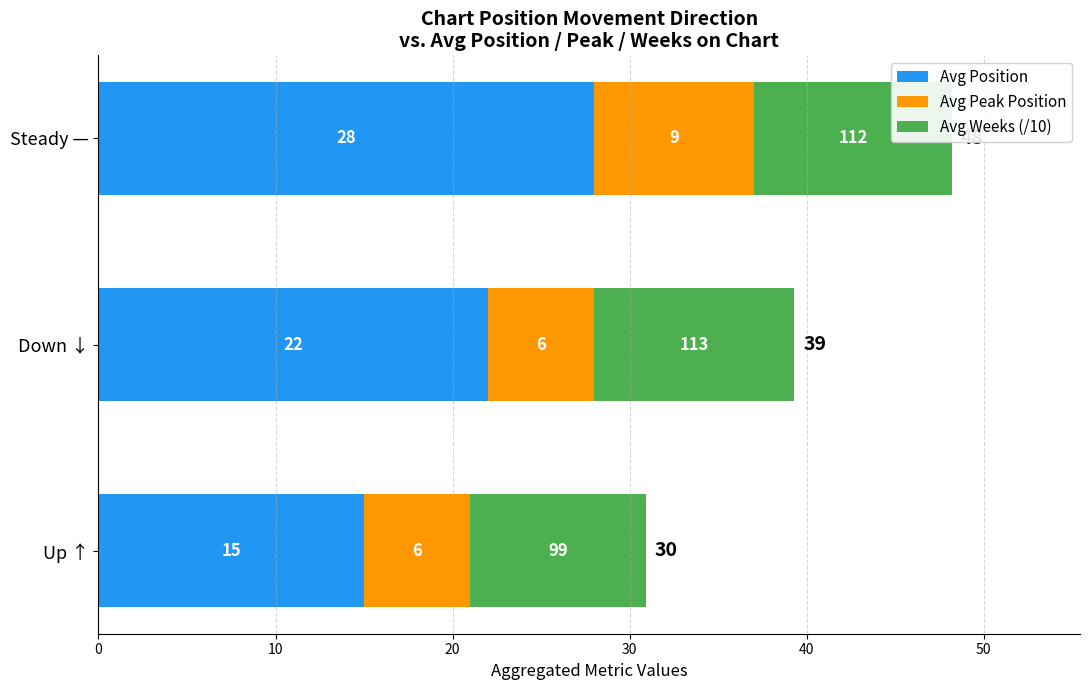

Where is Avg Position nearest to the value 21?

Down ↓